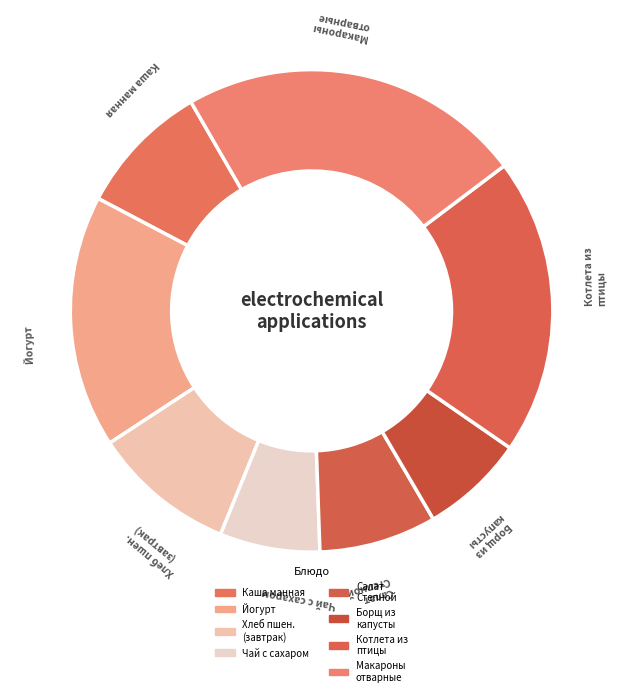

How many slices are in this pie chart?

8